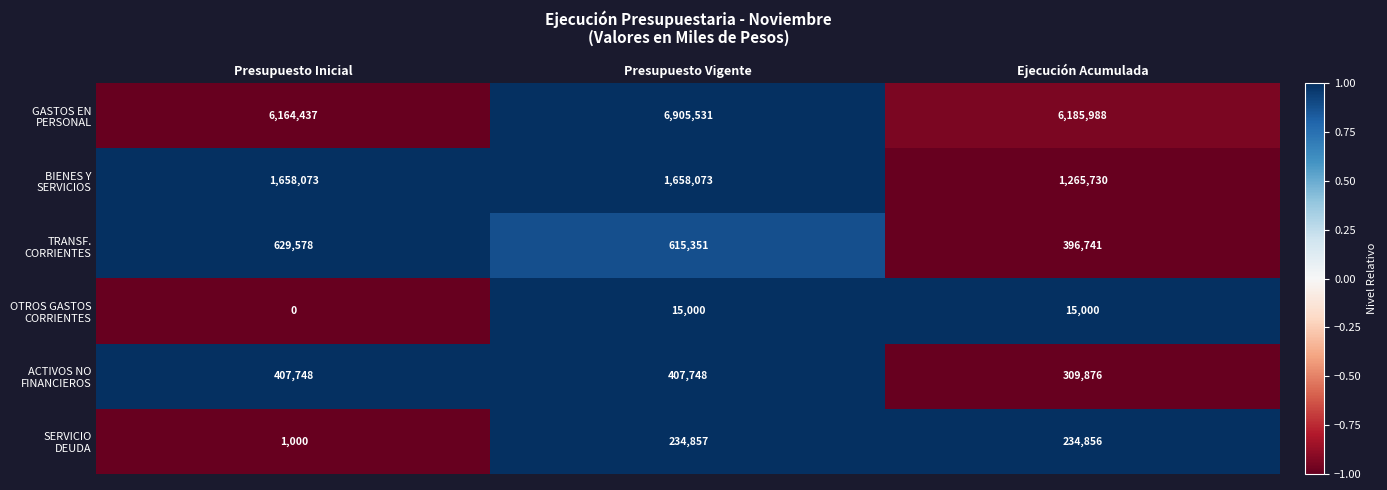

What is the total value across all series at Presupuesto Vigente?

9836560